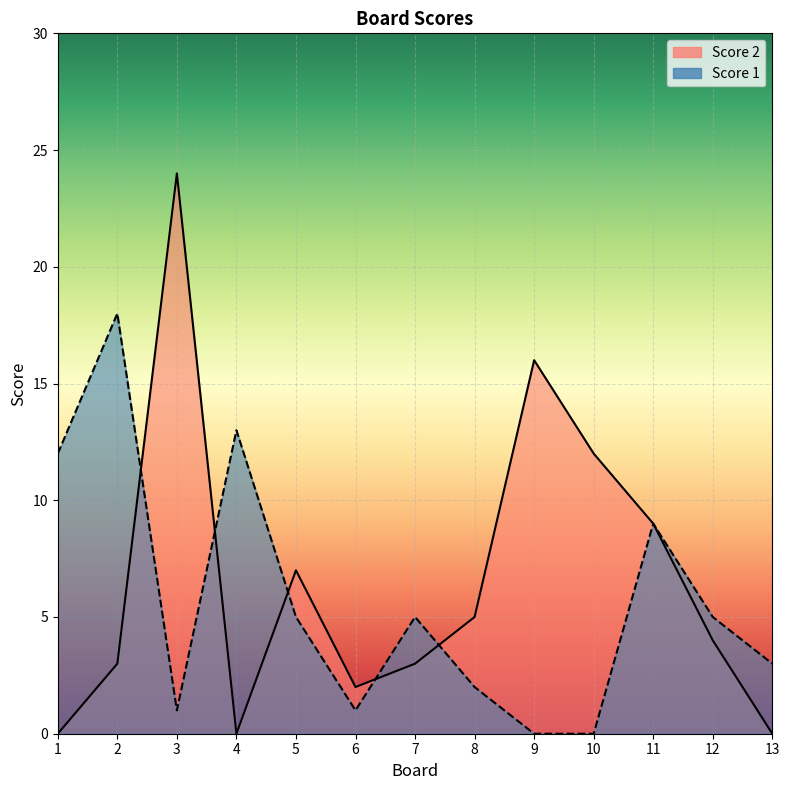

Reading left to right, list all the values displayed in this chart.

Score 2: 1=0	2=3	3=24	4=0	5=7	6=2	7=3	8=5	9=16	10=12	11=9	12=4	13=0
Score 1: 1=12	2=18	3=1	4=13	5=5	6=1	7=5	8=2	9=0	10=0	11=9	12=5	13=3